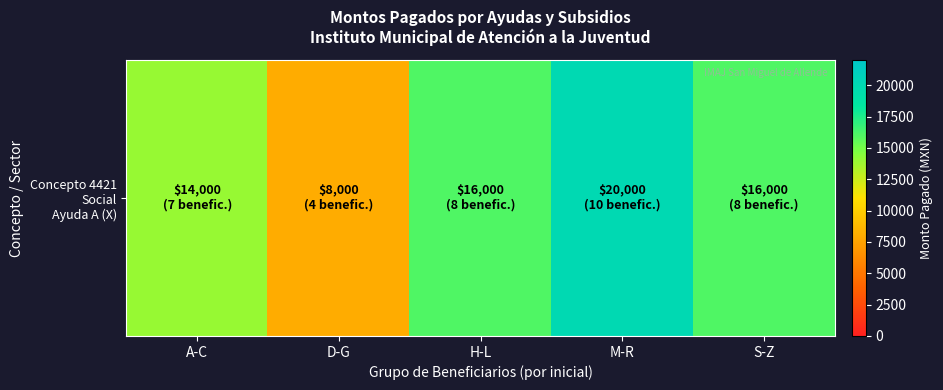

Between H-L and D-G, which is larger?

H-L